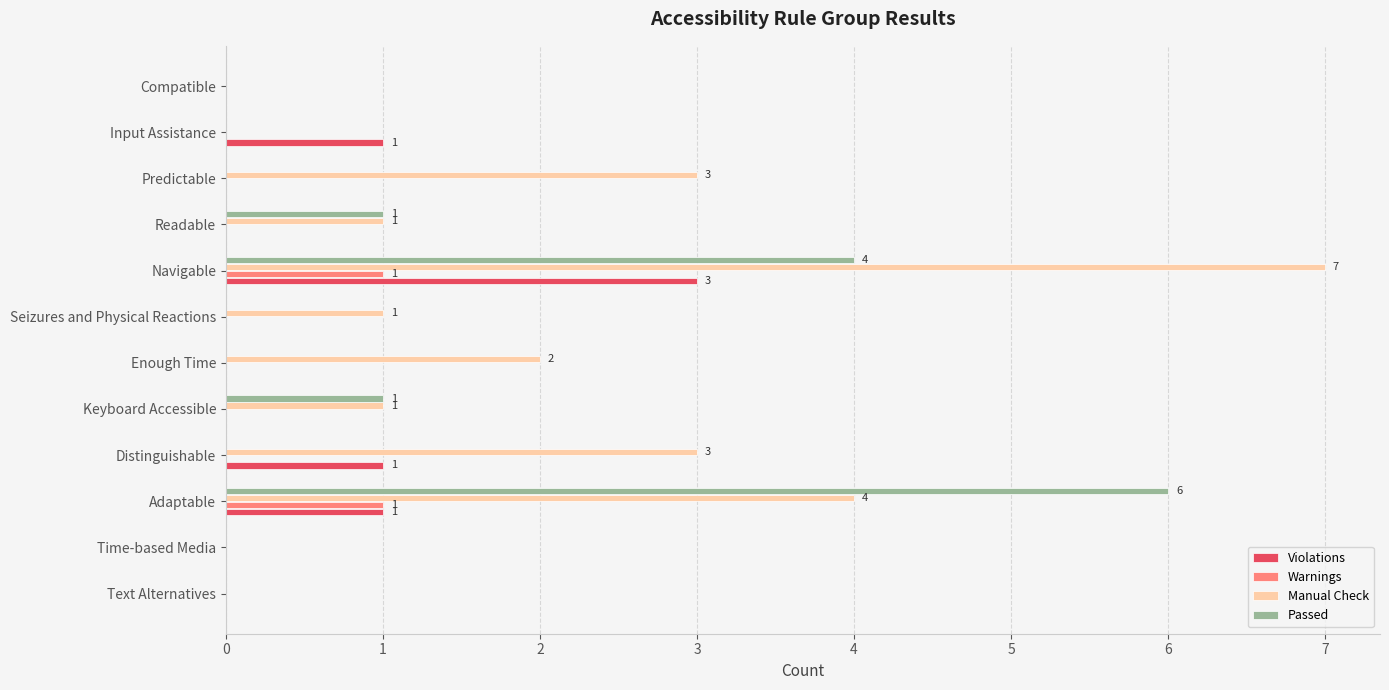

What is the sum of all Violations values?

6